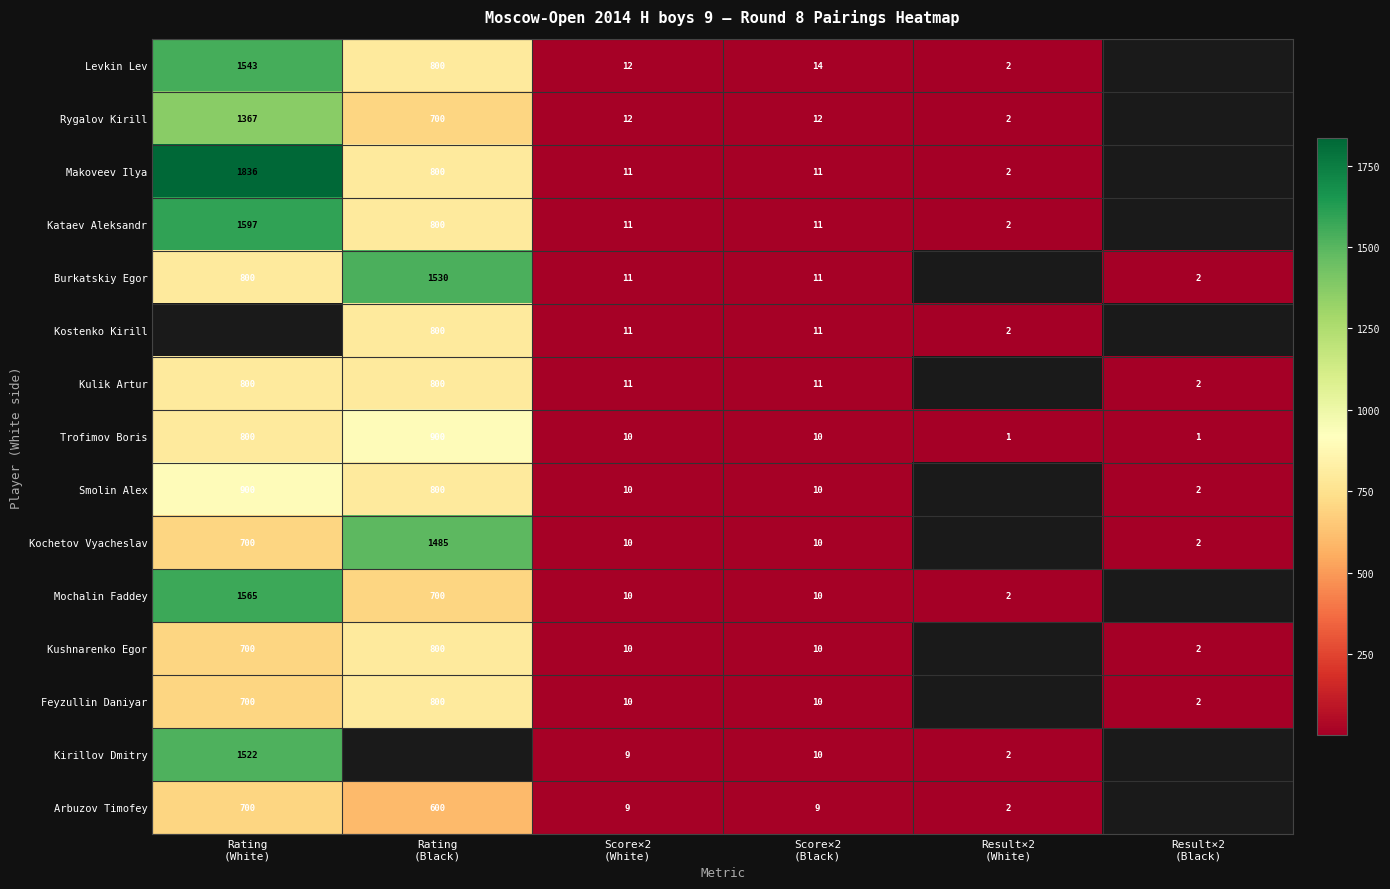

What is the total value across all series at Score×2
(White)?

157